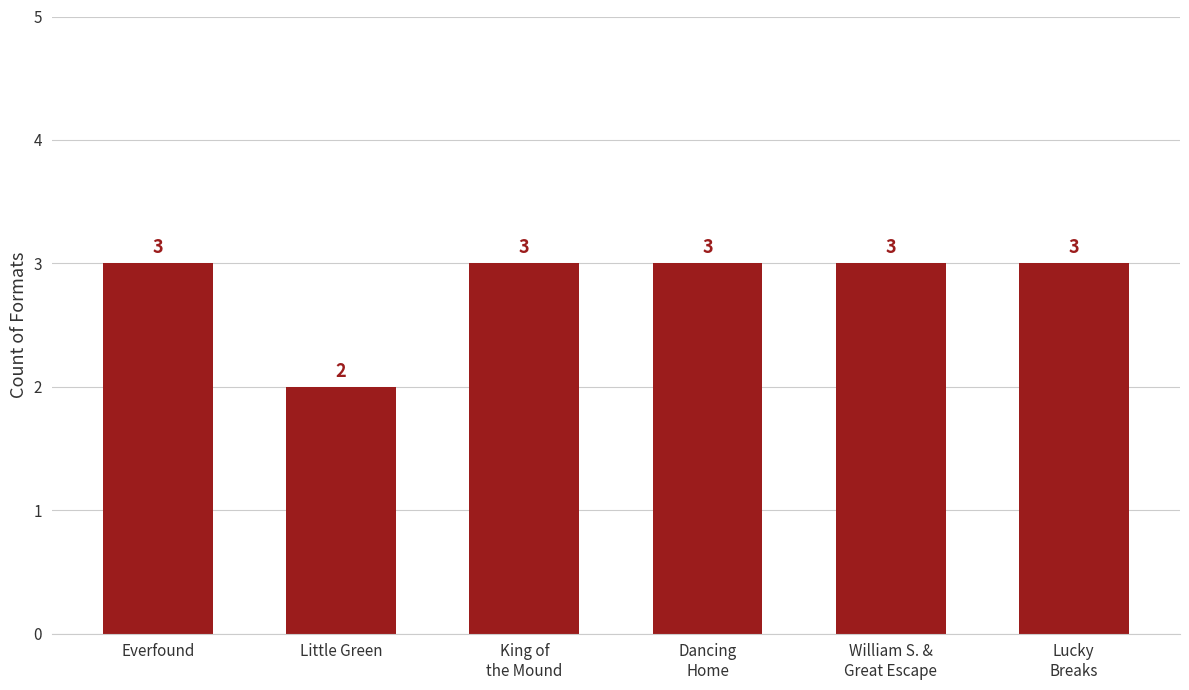

At which category does the chart reach its minimum across all series?

Little Green